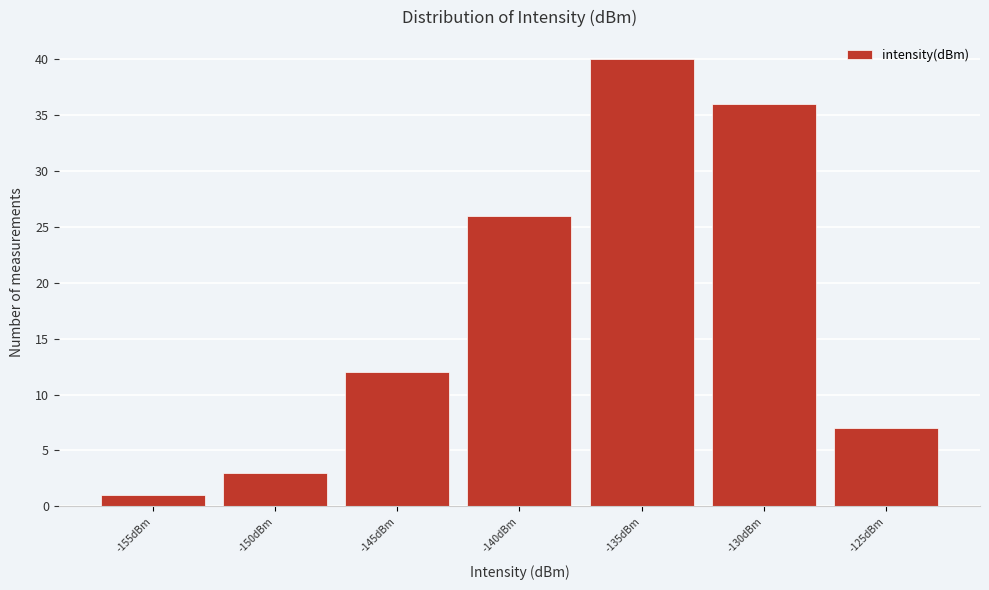

Reading left to right, what are all the values shown in this chart?

1	3	12	26	40	36	7